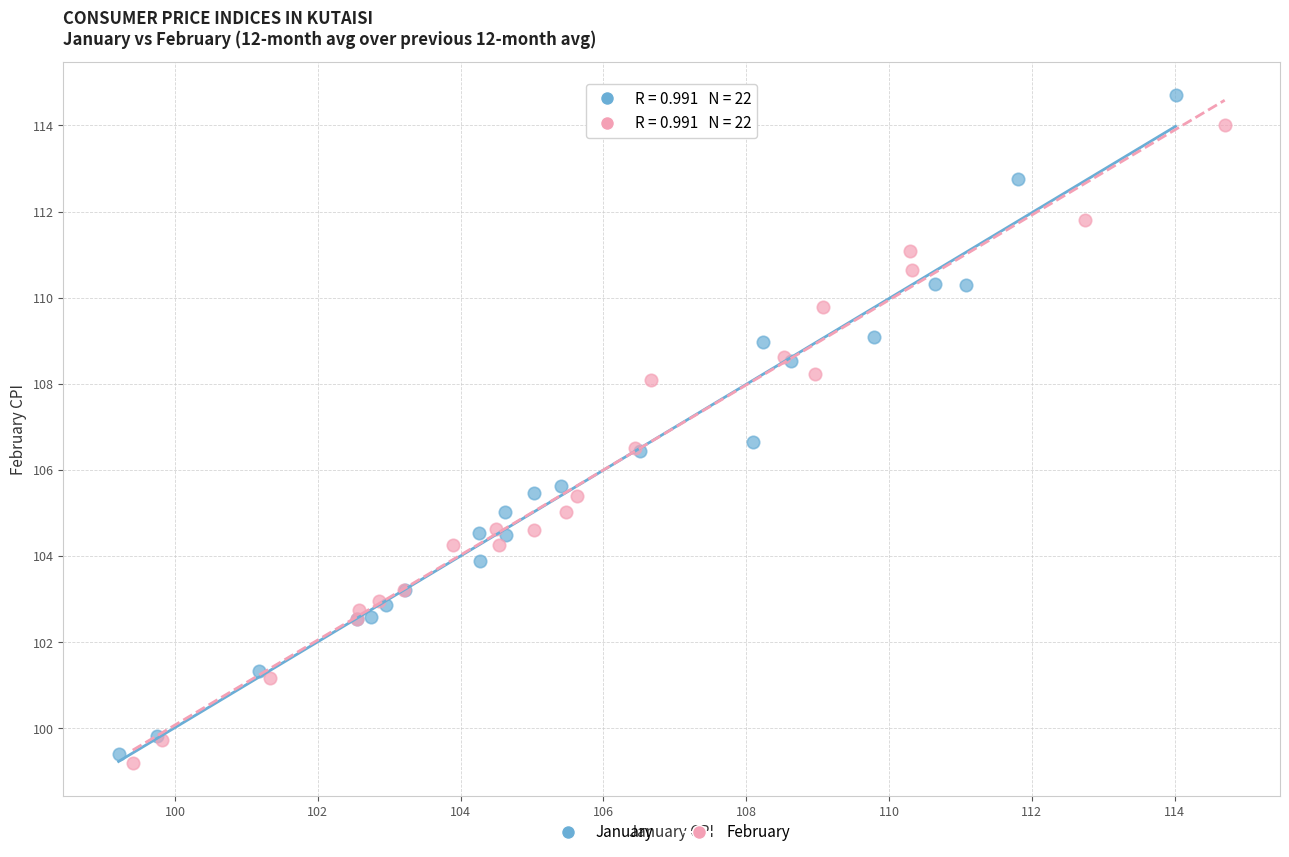

Which series reaches the minimum Y coordinate?

February